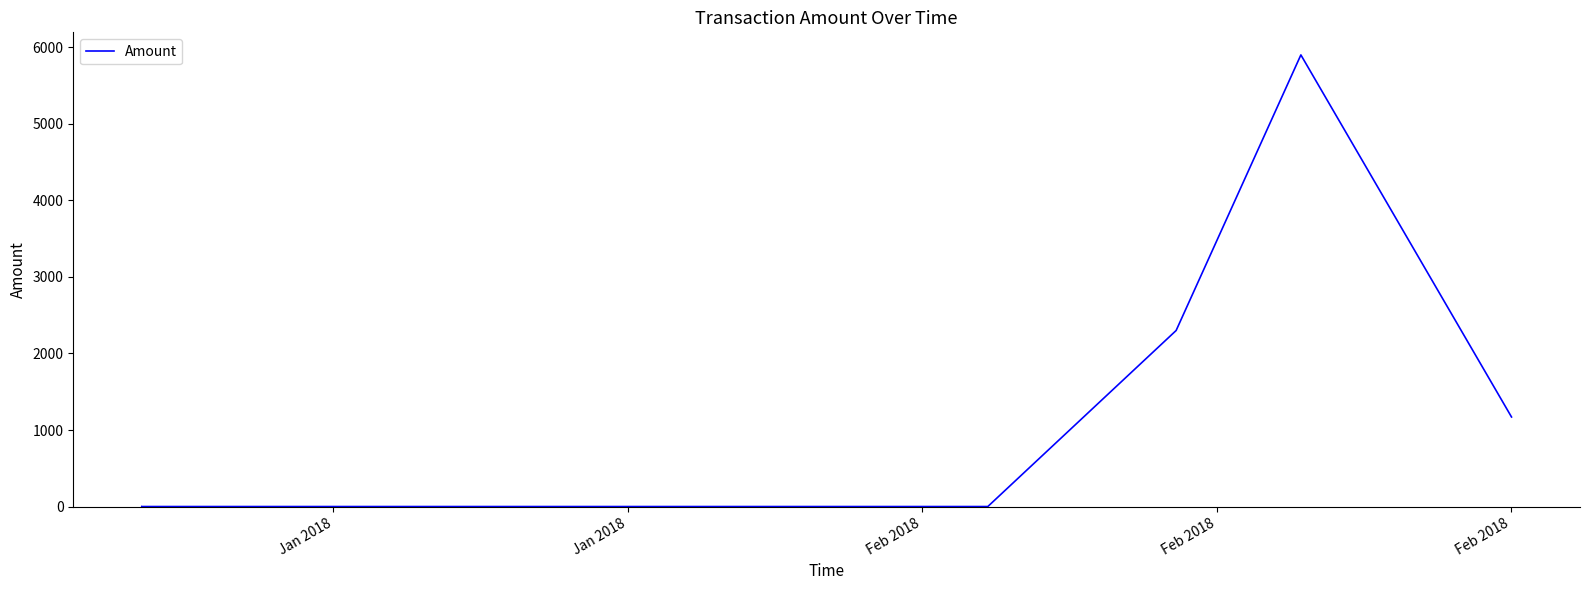

What is the greatest value displayed?

5901